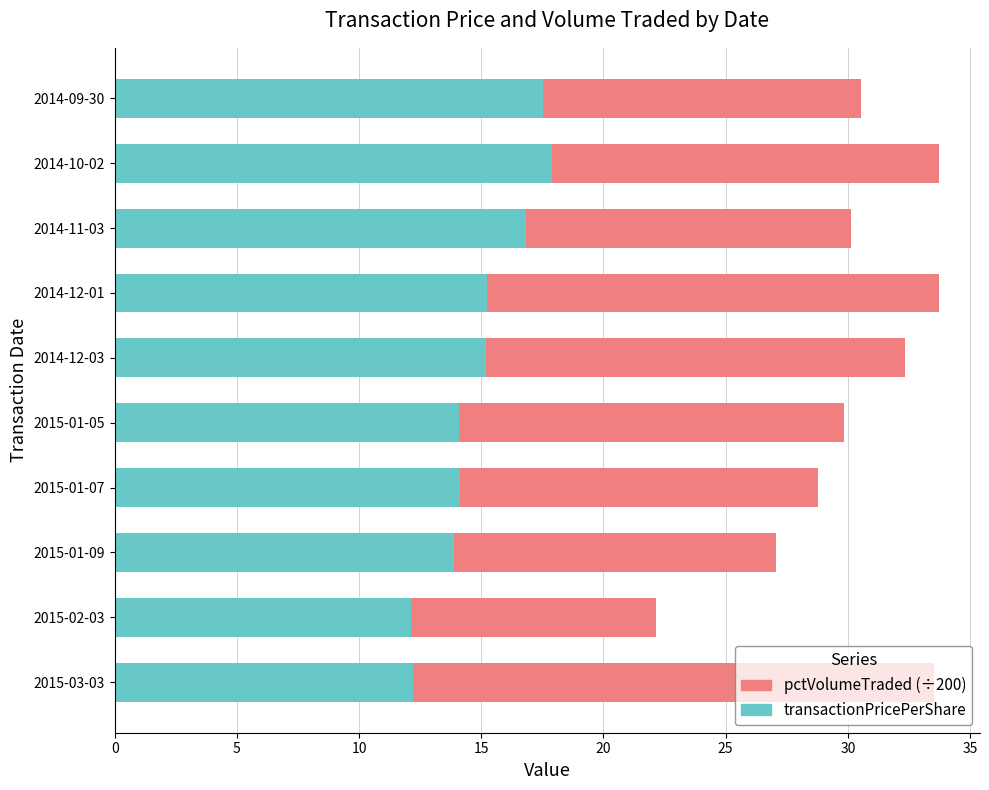

What is the maximum value for transactionPricePerShare?

17.9